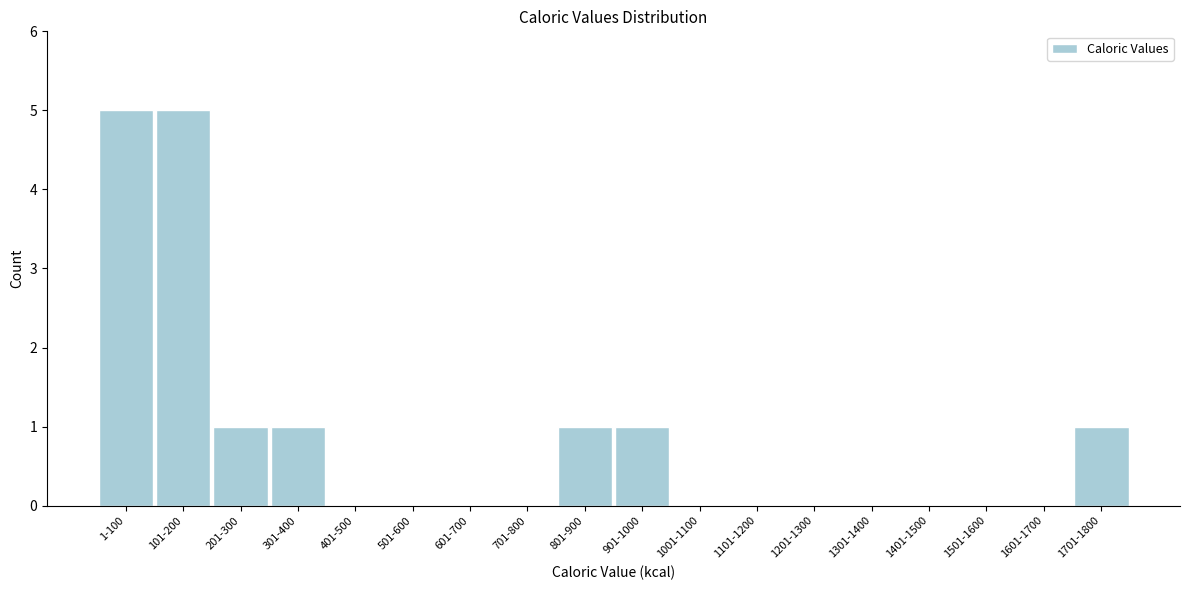

Reading right to left, transcribe all the data shown in this chart.

1701-1800=1	1601-1700=0	1501-1600=0	1401-1500=0	1301-1400=0	1201-1300=0	1101-1200=0	1001-1100=0	901-1000=1	801-900=1	701-800=0	601-700=0	501-600=0	401-500=0	301-400=1	201-300=1	101-200=5	1-100=5